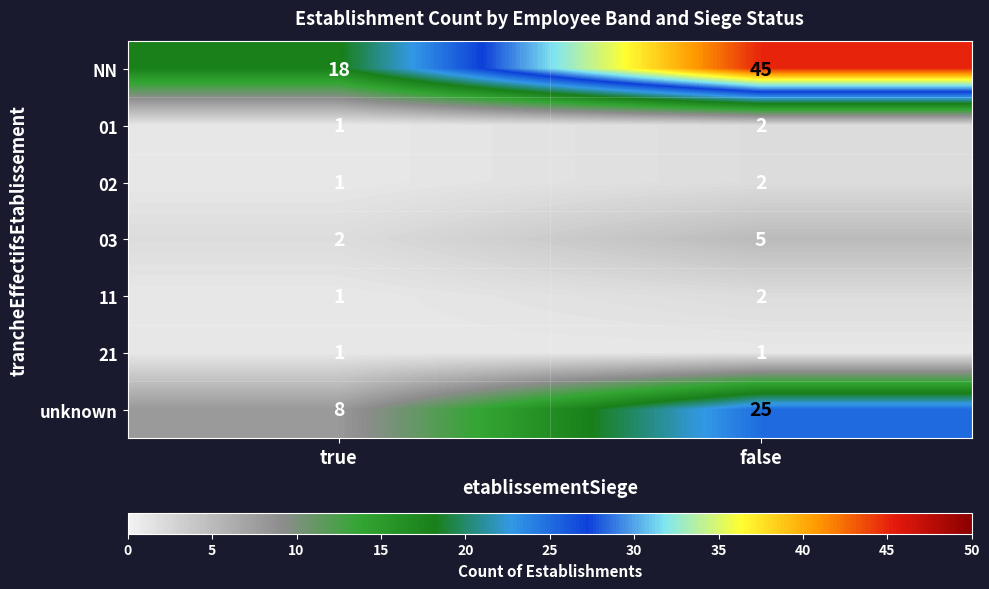

What is the maximum value shown in the chart?

45